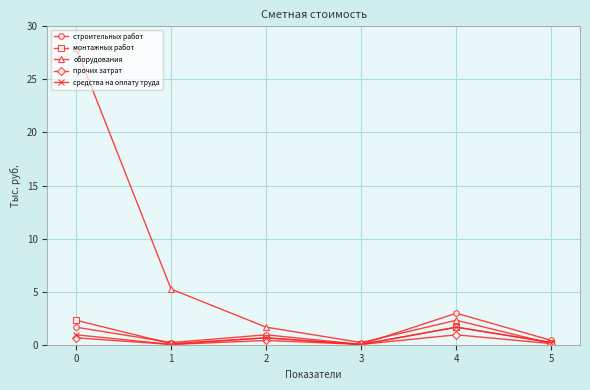

What is the total value across all series at 2?

4.3